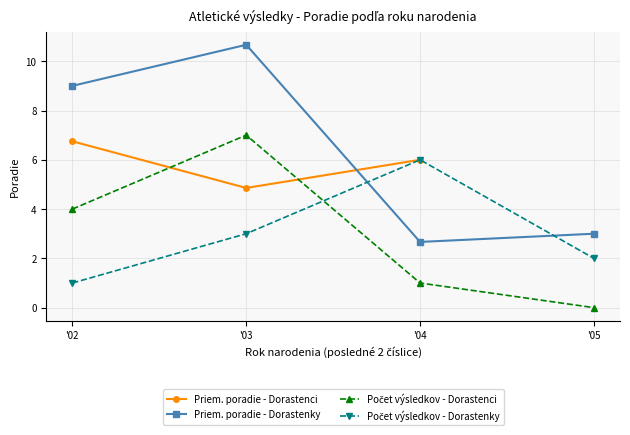

Which series changed the most between '03 and '04?

Priem. poradie - Dorastenky